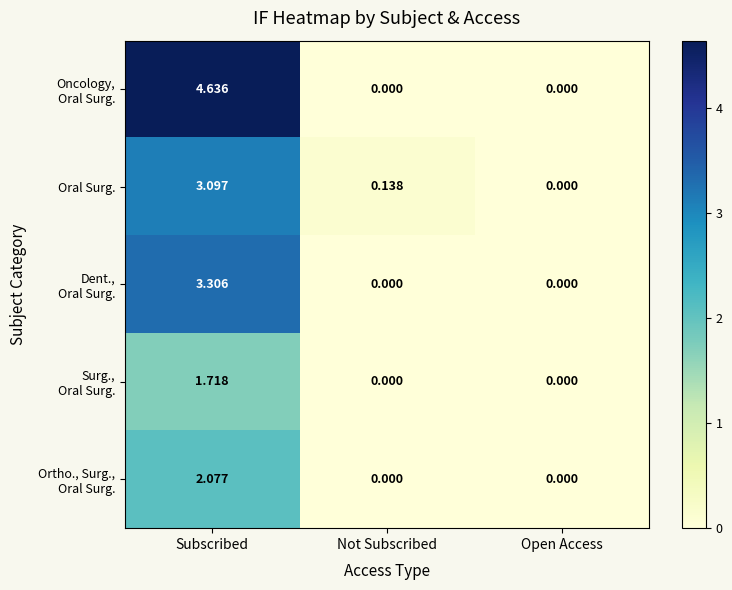

At which category is the sum across all series the highest?

Subscribed